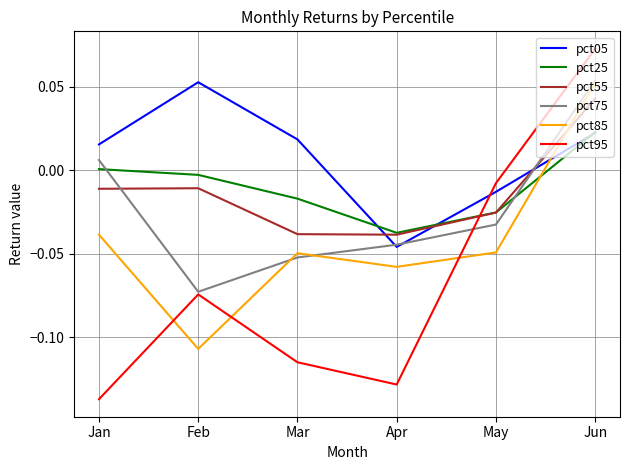

List the labels in order of pct95 value, largest first.

Jun, May, Feb, Mar, Apr, Jan